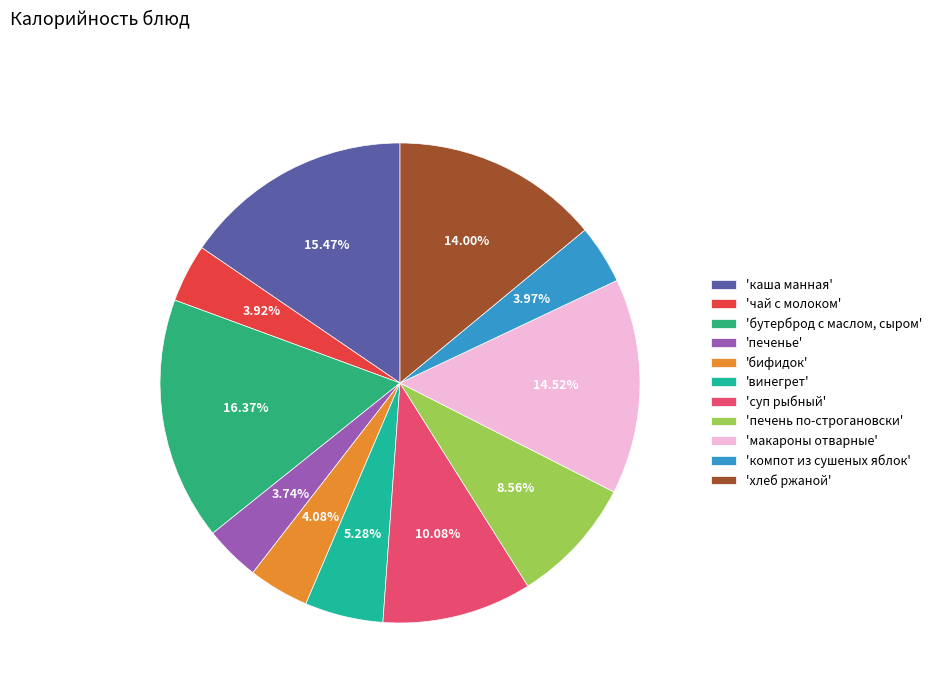

Which slice is the largest?

'бутерброд с маслом, сыром'